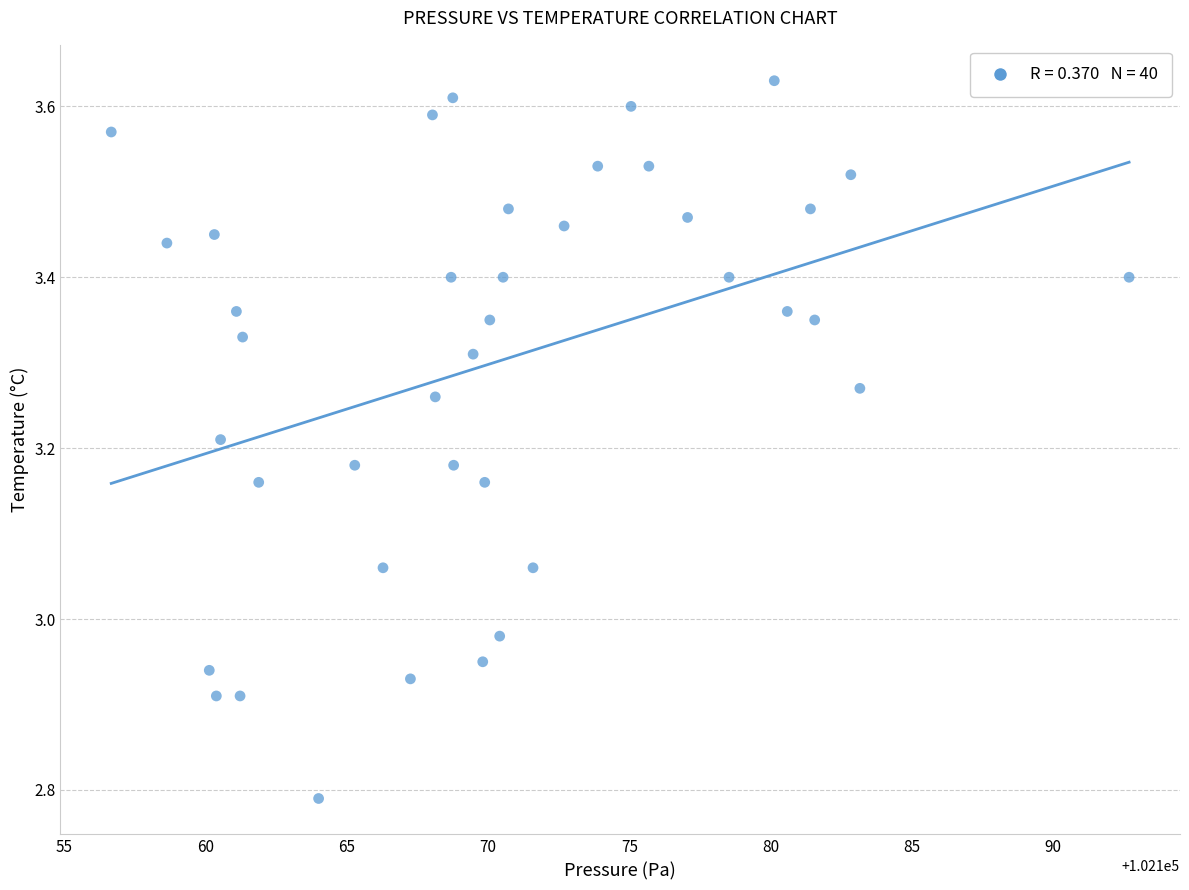

What is the range of X values (max minus min)?

36.0